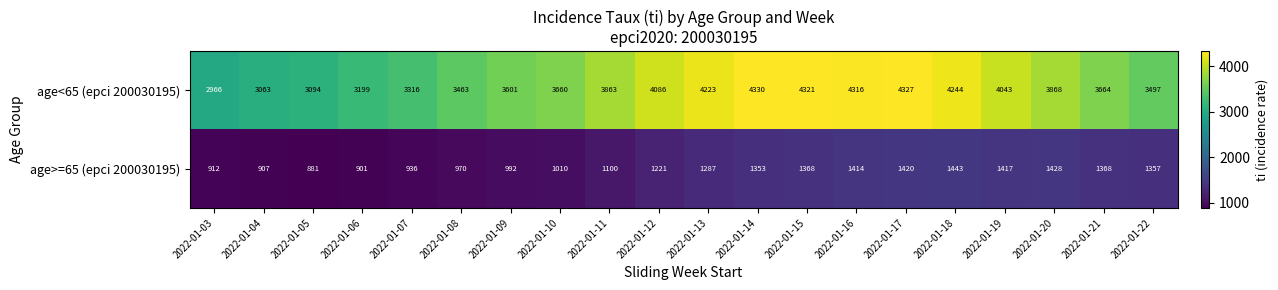

At which category does the chart reach its peak across all series?

2022-01-14